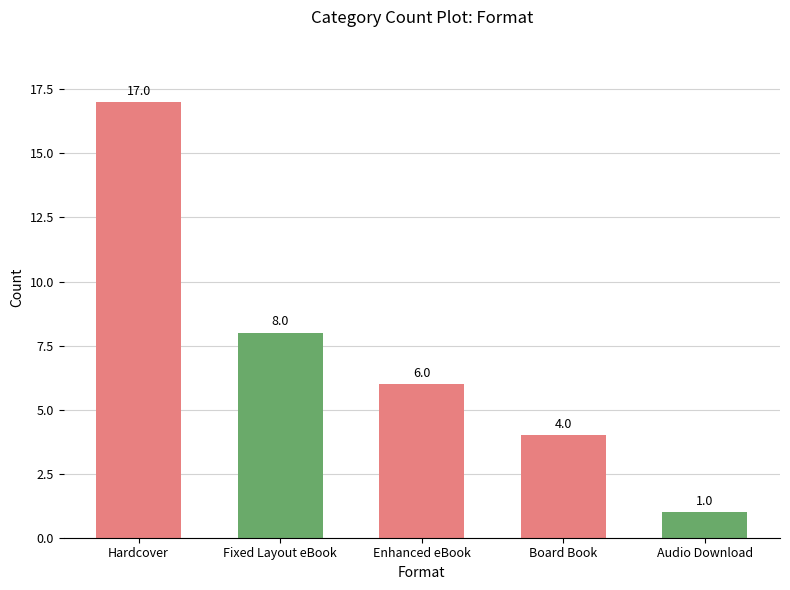

The value at Board Book is 4. True or false?

True